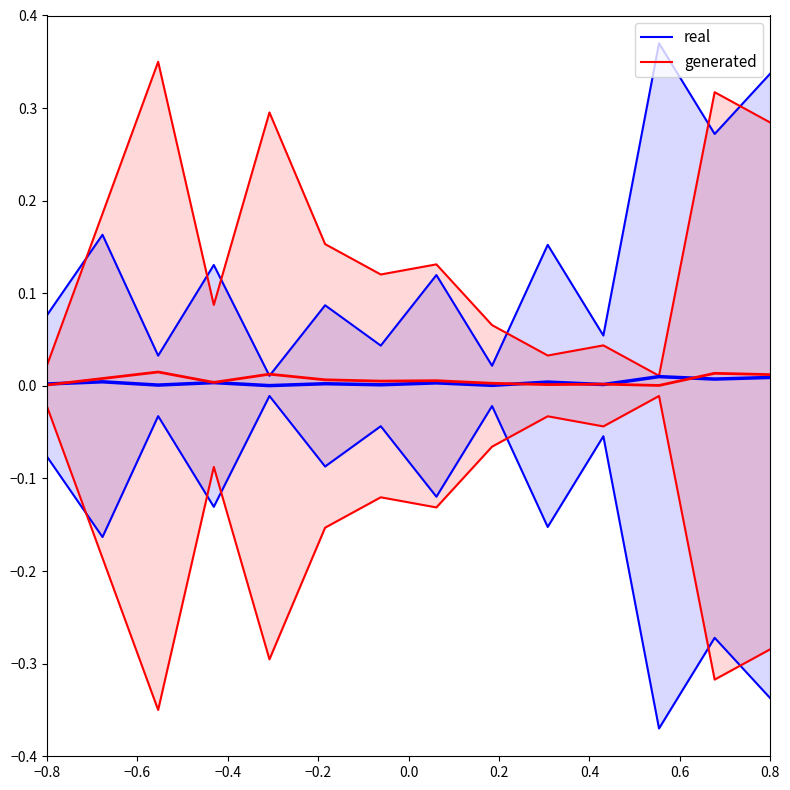

What is the sum of all generated values?

2.1